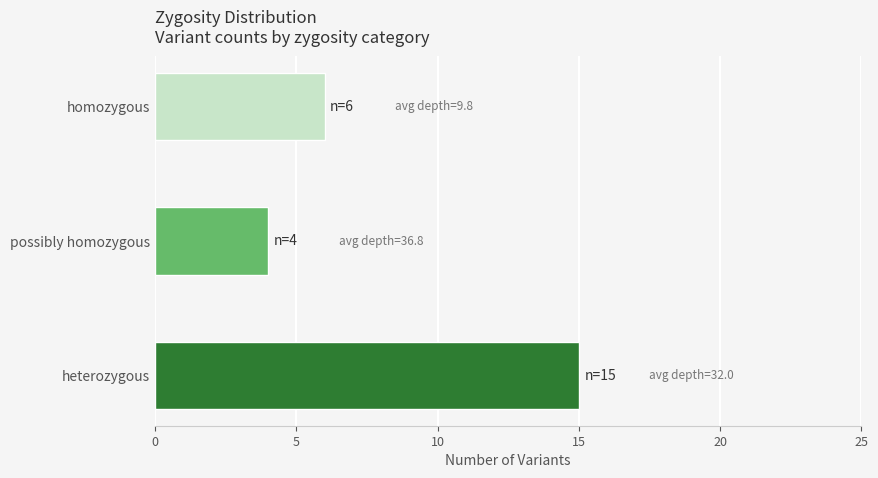

What is the ratio of the value at possibly homozygous to the value at heterozygous?

0.3